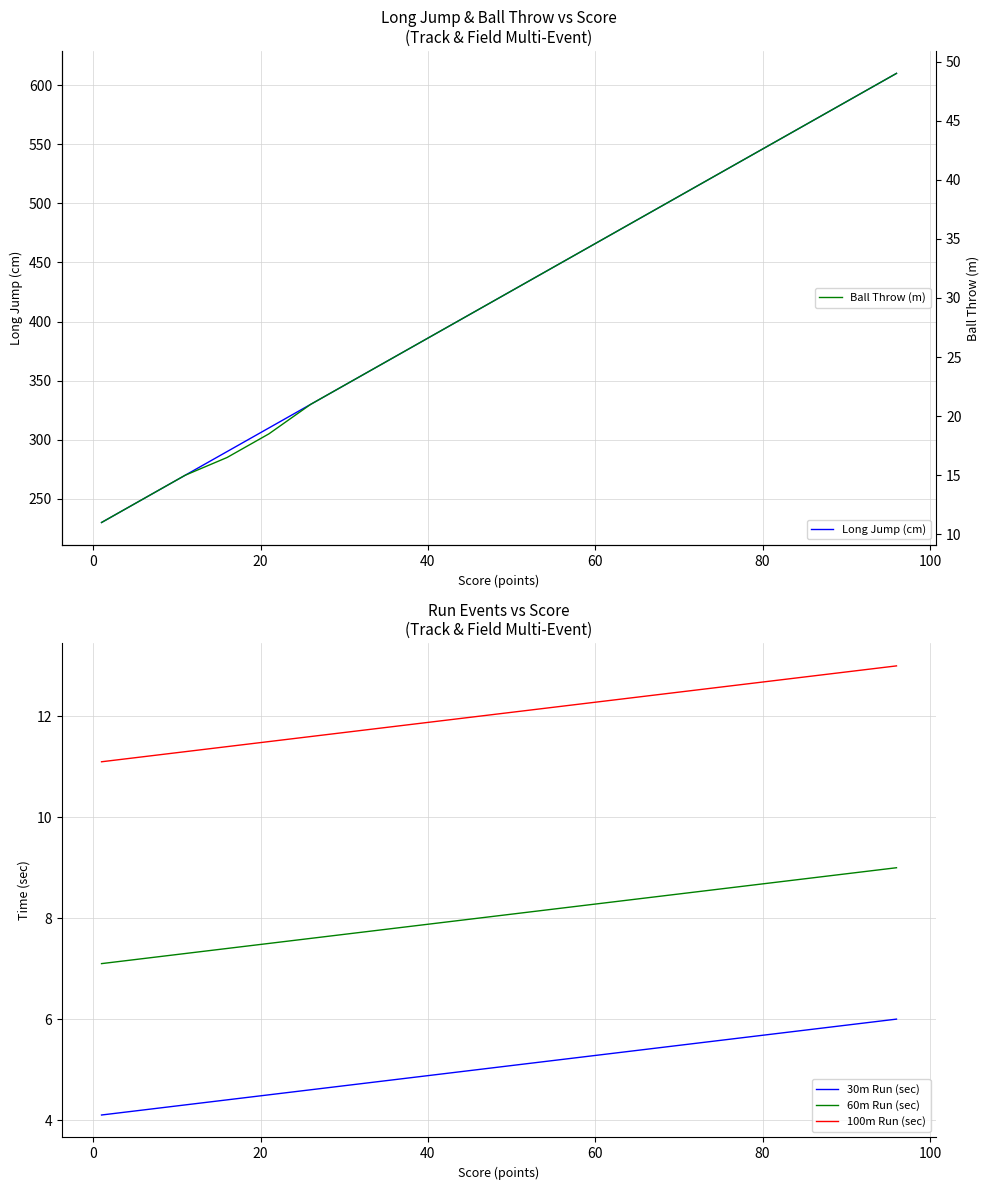

True or false: 60m Run (sec) and 100m Run (sec) cross at least once.

False